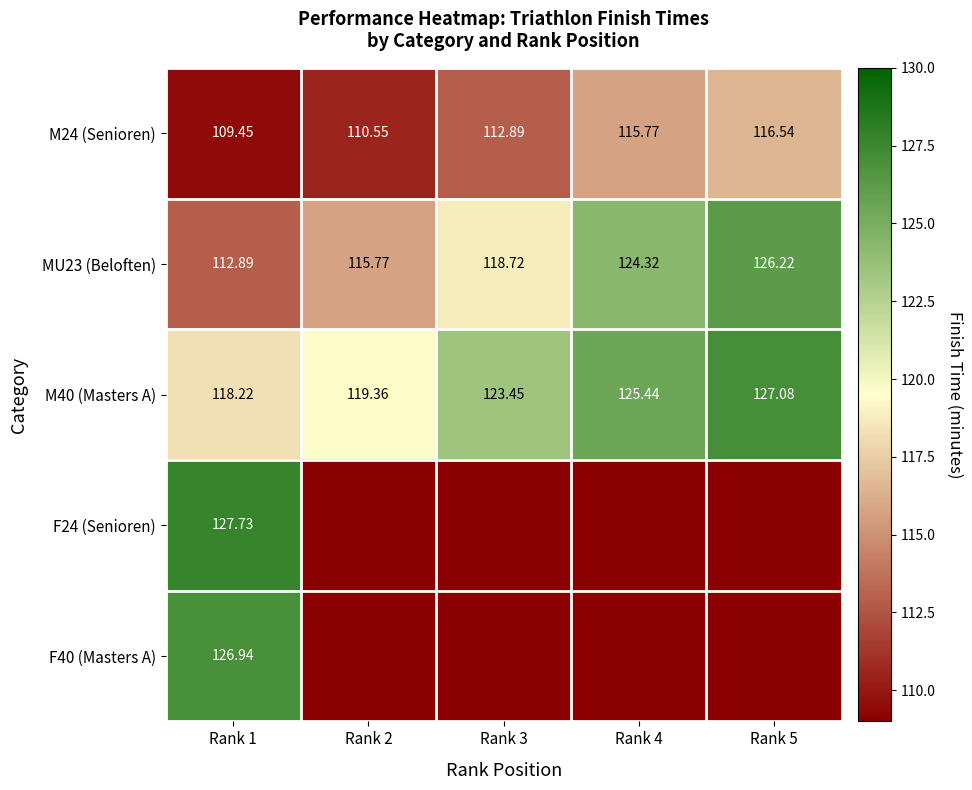

List the series in order of their peak value, highest first.

F24 (Senioren), M40 (Masters A), F40 (Masters A), MU23 (Beloften), M24 (Senioren)